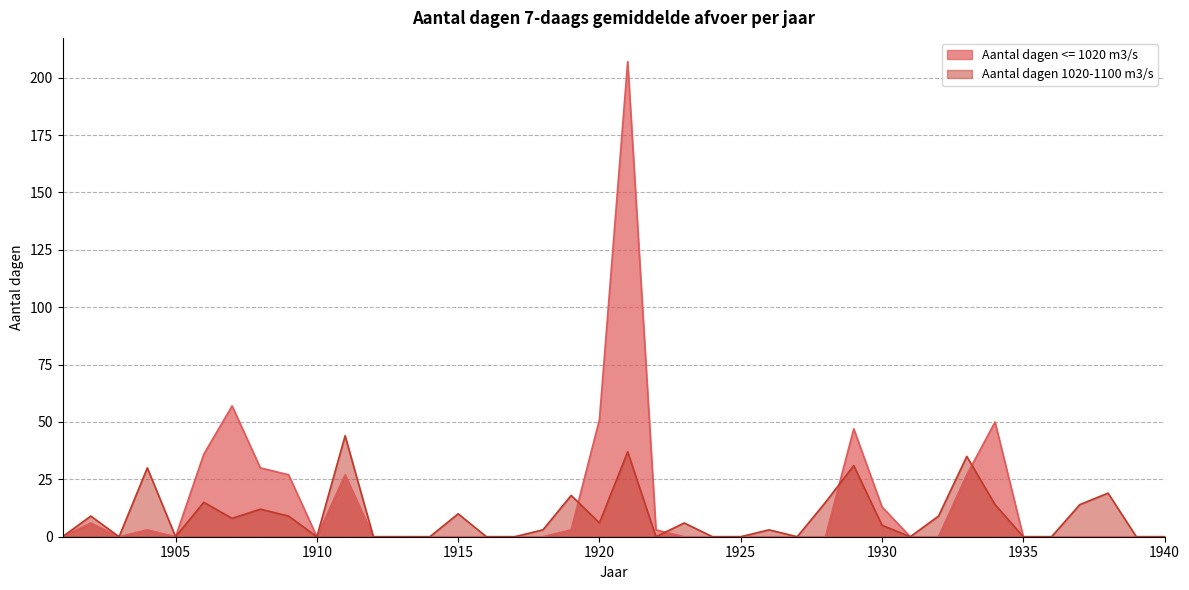

Is the value of Aantal dagen 1020-1100 m3/s at 1930 greater than the value of Aantal dagen <= 1020 m3/s at 1902?

No